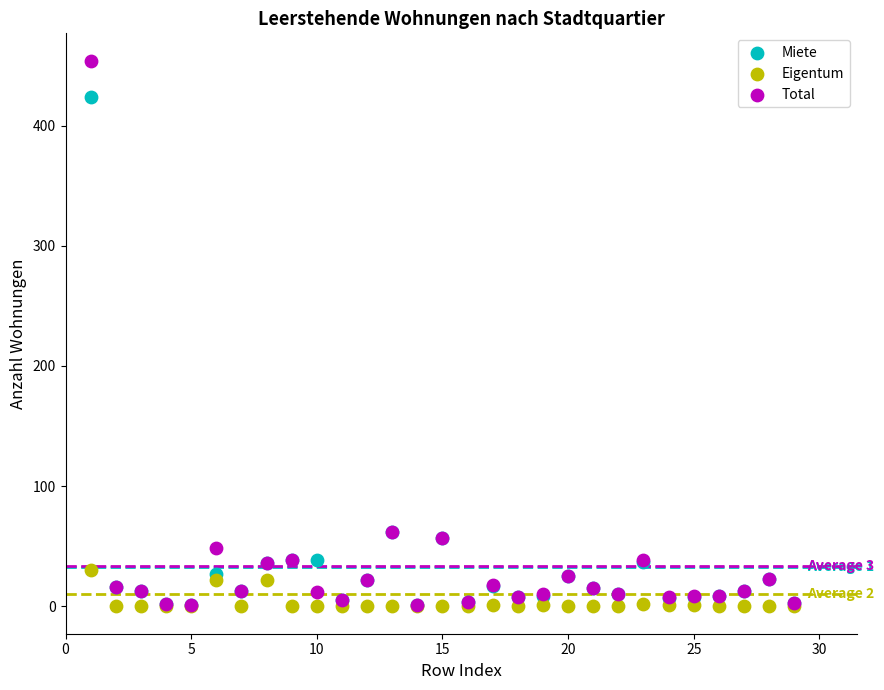

Which series contains the highest Y value?

Total